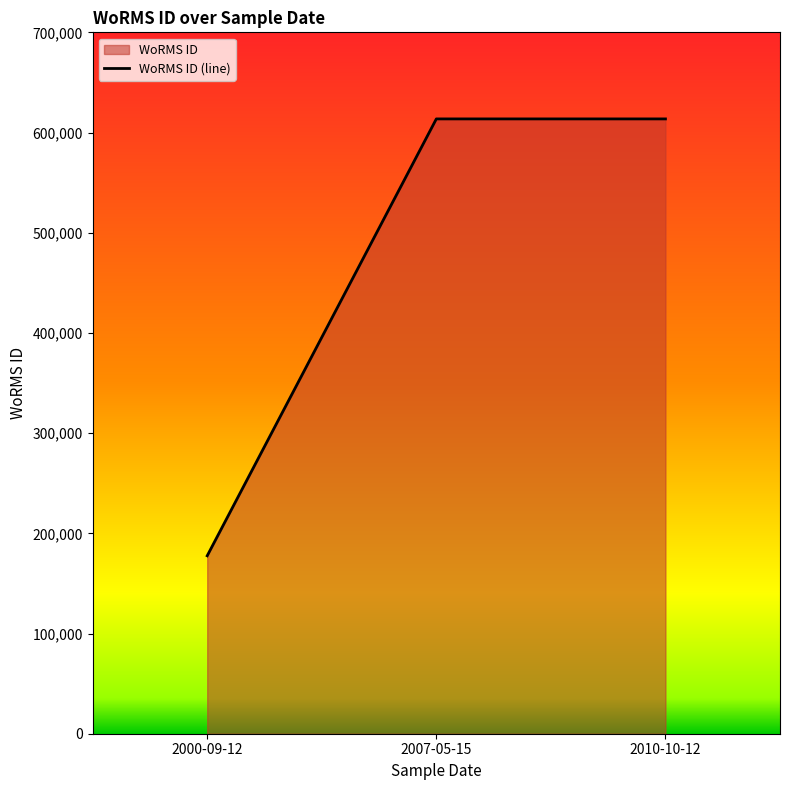

Reading left to right, list all the values displayed in this chart.

177592	613596	613596